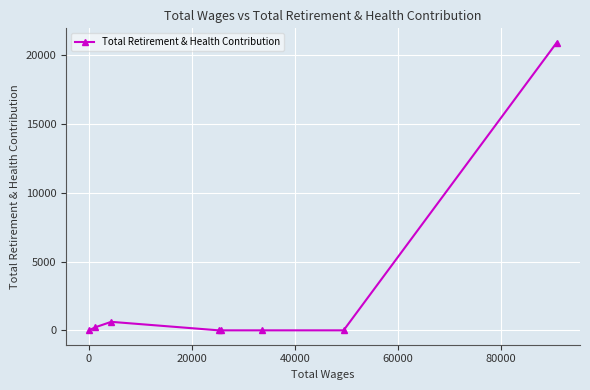

What is the sum of all values?

21742